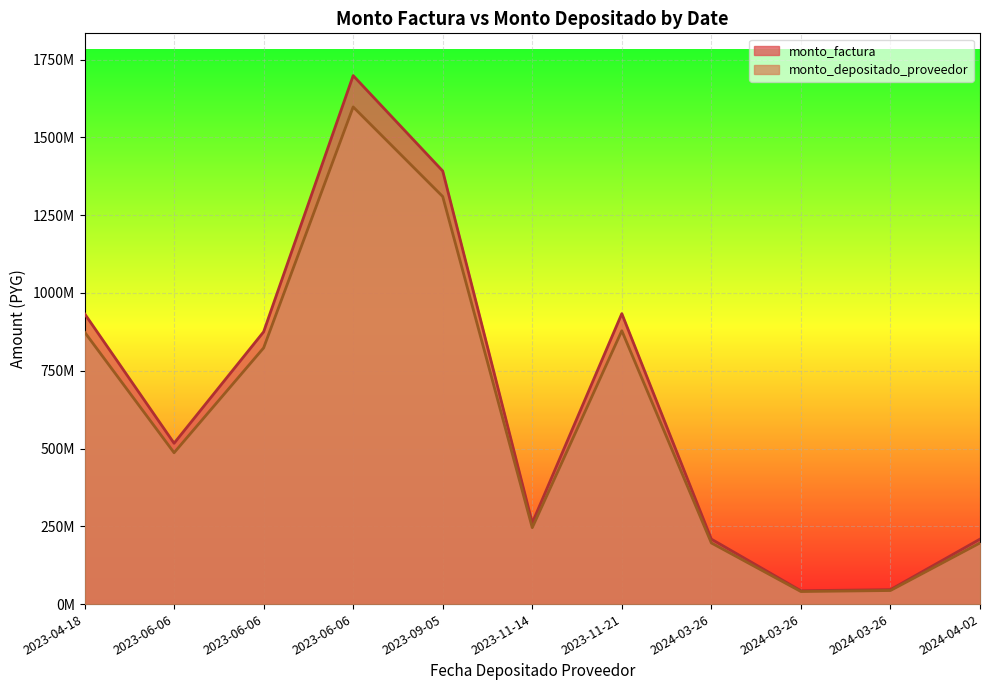

Reading right to left, list all the values displayed in this chart.

monto_depositado_proveedor: 196485407	43635315	40355944	196506289	878650378	245632861	1310041776	1598115329	823531267	486510509	874533627
monto_factura: 208817000	46457840	42884160	208817000	933696000	261021250	1392113175	1698775500	875123793	516989382	933696000